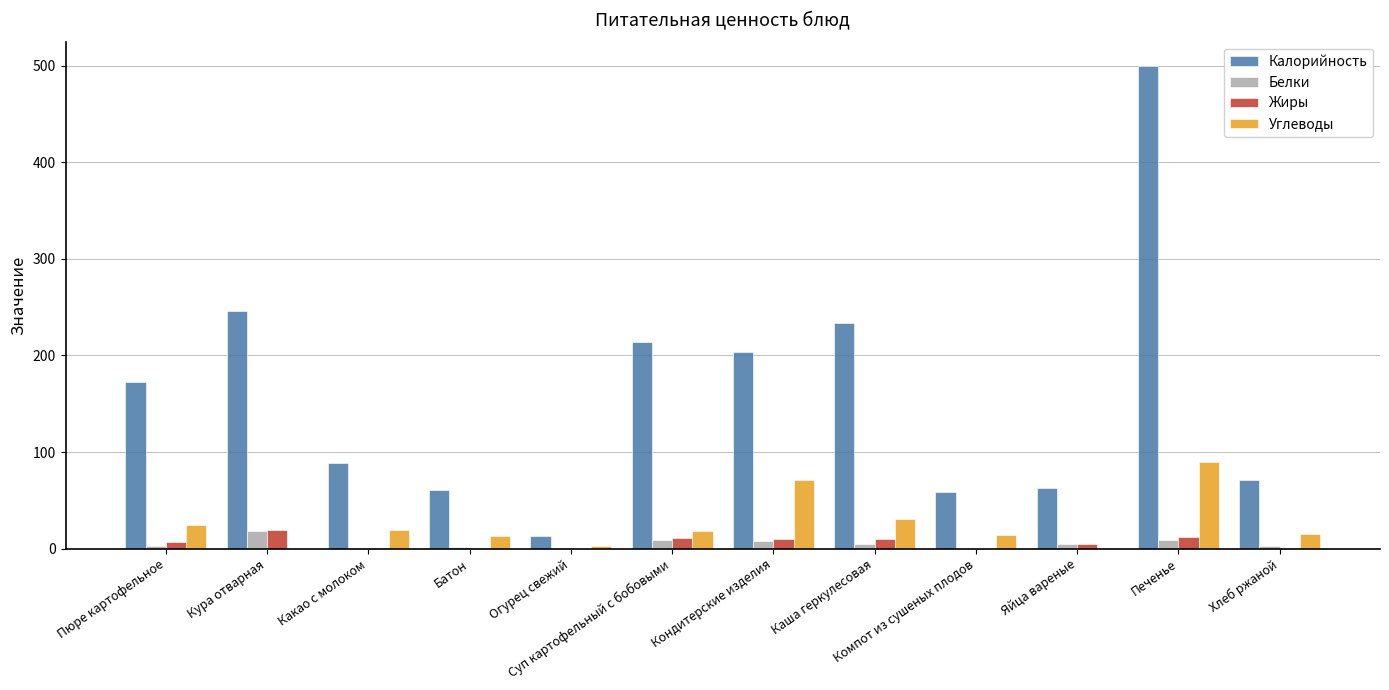

At which category is the sum across all series the highest?

Печенье